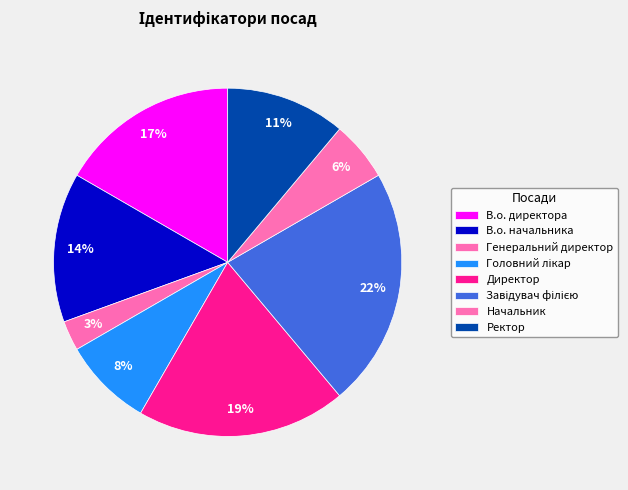

To the nearest percent, what portion does Генеральний директор represent?

3%